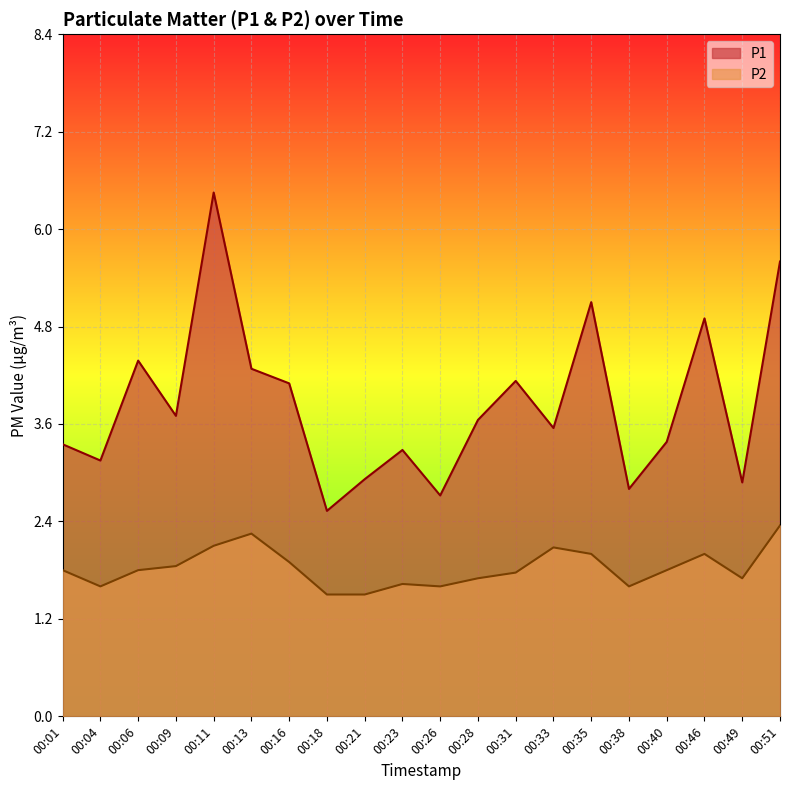

Reading left to right, list all the values displayed in this chart.

P1: 3.4	3.1	4.4	3.7	6.5	4.3	4.1	2.5	2.9	3.3	2.7	3.6	4.1	3.5	5.1	2.8	3.4	4.9	2.9	5.6
P2: 1.8	1.6	1.8	1.9	2.1	2.2	1.9	1.5	1.5	1.6	1.6	1.7	1.8	2.1	2.0	1.6	1.8	2.0	1.7	2.4